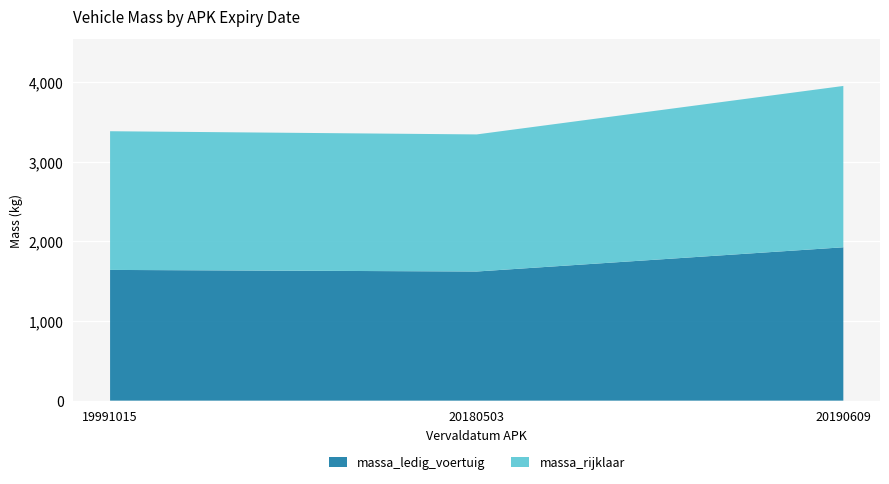

Reading right to left, extract all data points from this chart.

massa_ledig_voertuig: 20190609=1924	20180503=1620	19991015=1640
massa_rijklaar: 20190609=2024	20180503=1720	19991015=1740